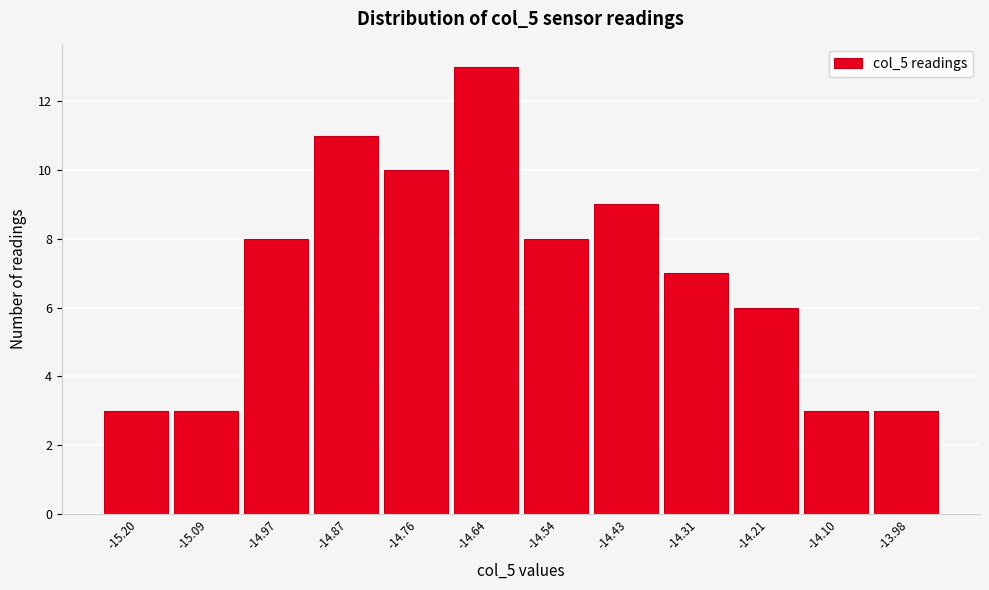

Reading left to right, list every bar in this chart as the range it spans on the x-axis followed by its height. Neither the bar edges nor the heights are printed on the chart, so give them approximately, as read against the axes.

-15.25 to -15.14: 3
-15.14 to -15.03: 3
-15.03 to -14.92: 8
-14.92 to -14.81: 11
-14.81 to -14.70: 10
-14.70 to -14.59: 13
-14.59 to -14.48: 8
-14.48 to -14.37: 9
-14.37 to -14.26: 7
-14.26 to -14.15: 6
-14.15 to -14.04: 3
-14.04 to -13.93: 3